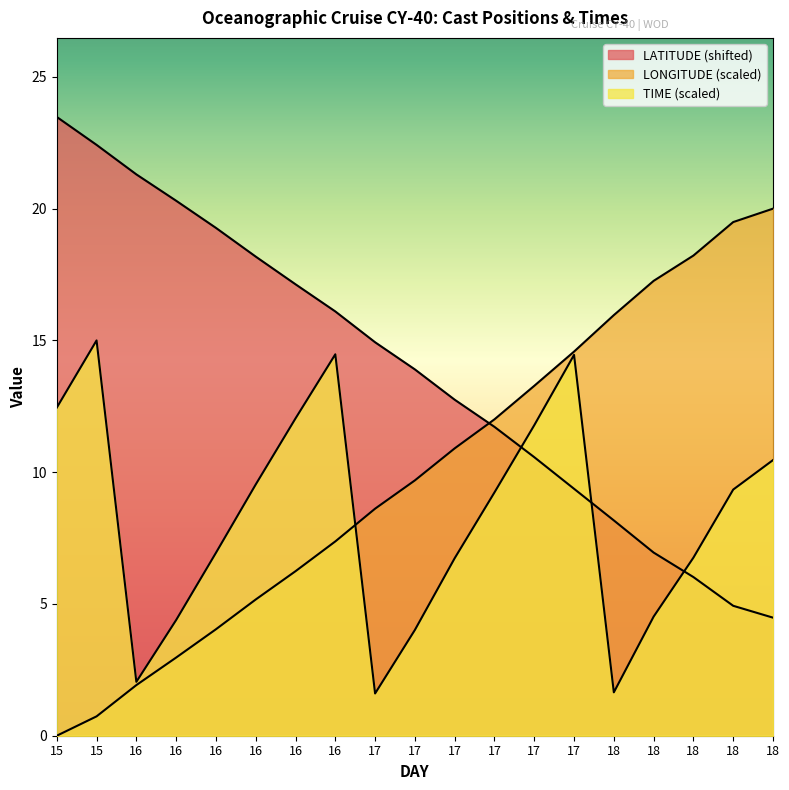

Does the chart display data point markers on the line(s)?

No